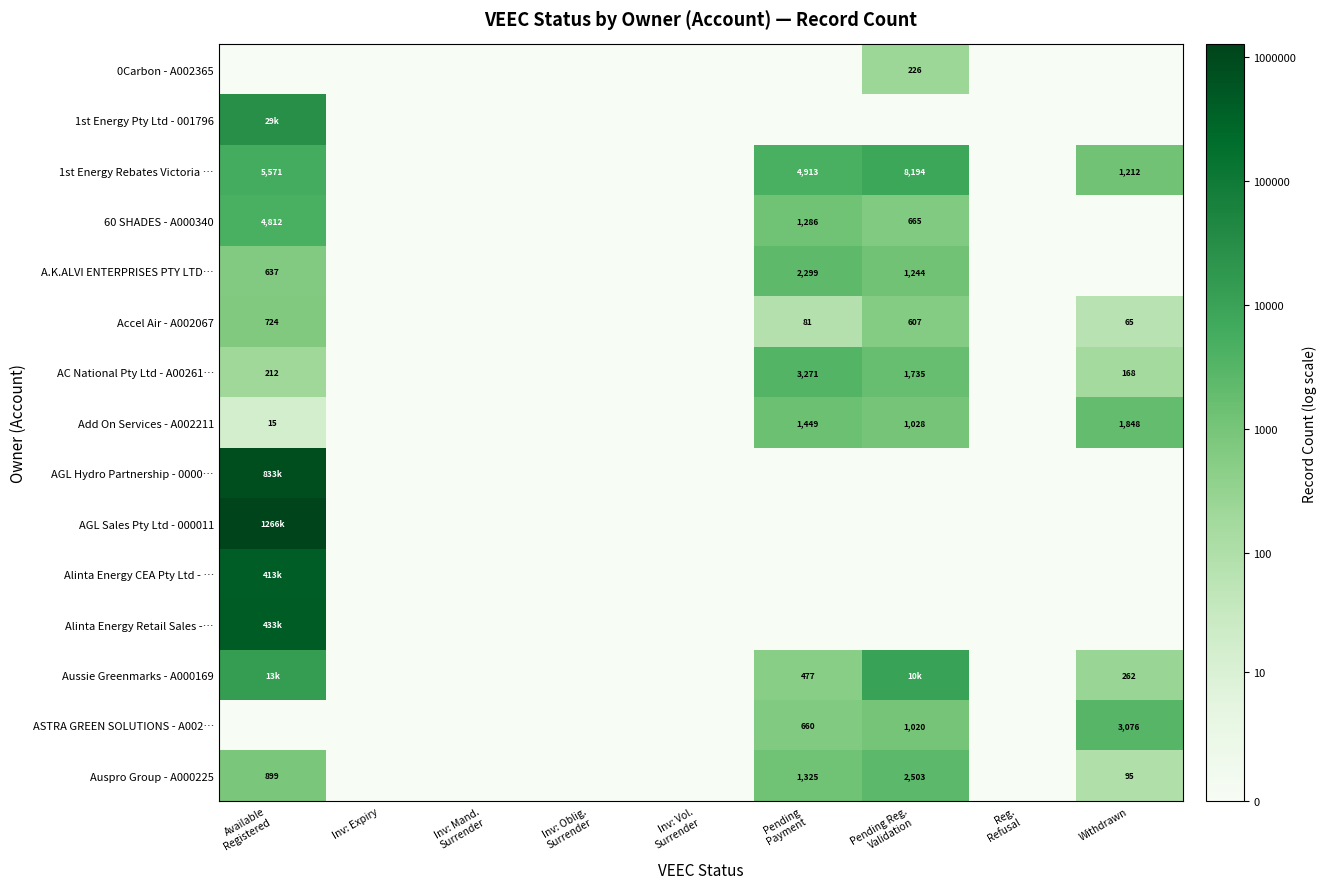

Rank the series by their maximum value, from highest to lowest.

AGL Sales Pty Ltd - 000011, AGL Hydro Partnership - 0000…, Alinta Energy Retail Sales -…, Alinta Energy CEA Pty Ltd - …, 1st Energy Pty Ltd - 001796, Aussie Greenmarks - A000169, 1st Energy Rebates Victoria …, 60 SHADES - A000340, AC National Pty Ltd - A00261…, ASTRA GREEN SOLUTIONS - A002…, Auspro Group - A000225, A.K.ALVI ENTERPRISES PTY LTD…, Add On Services - A002211, Accel Air - A002067, 0Carbon - A002365